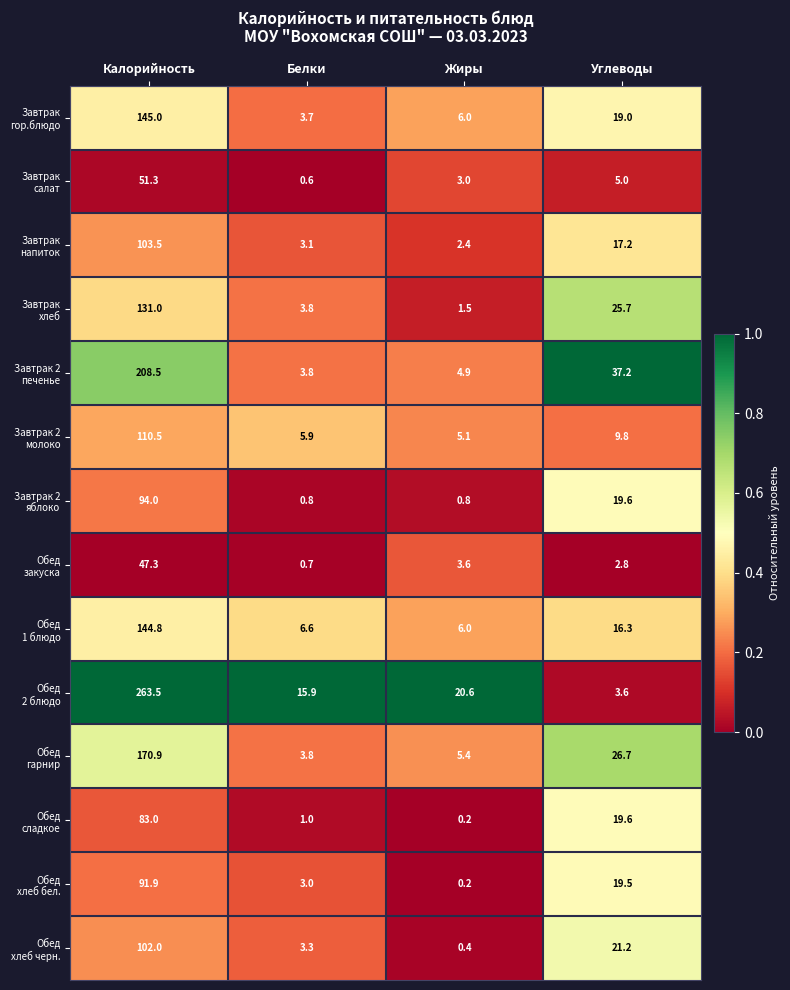

At which category does the chart reach its peak across all series?

Калорийность